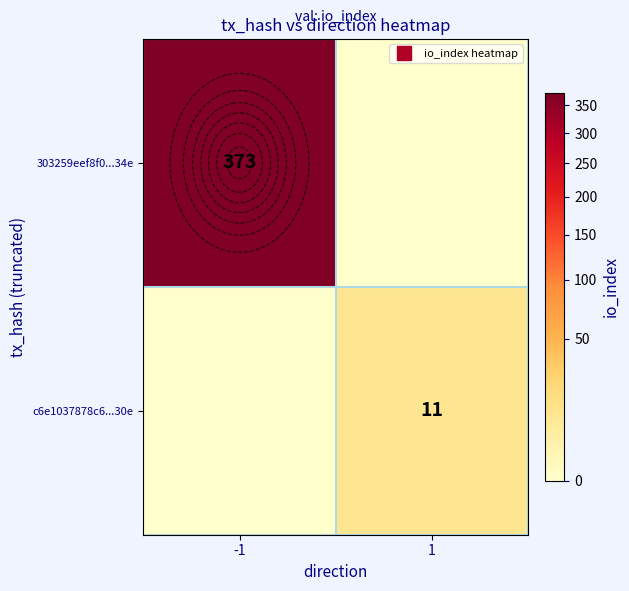

What is the average value of the 303259eef8f0...34e series?

186